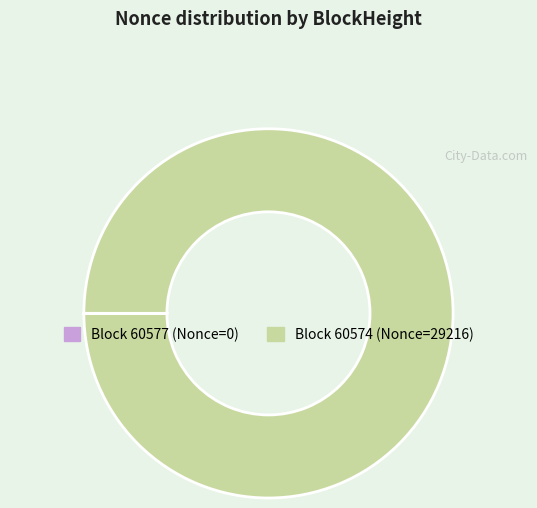

Is there any slice that represents more than half of the pie?

Yes